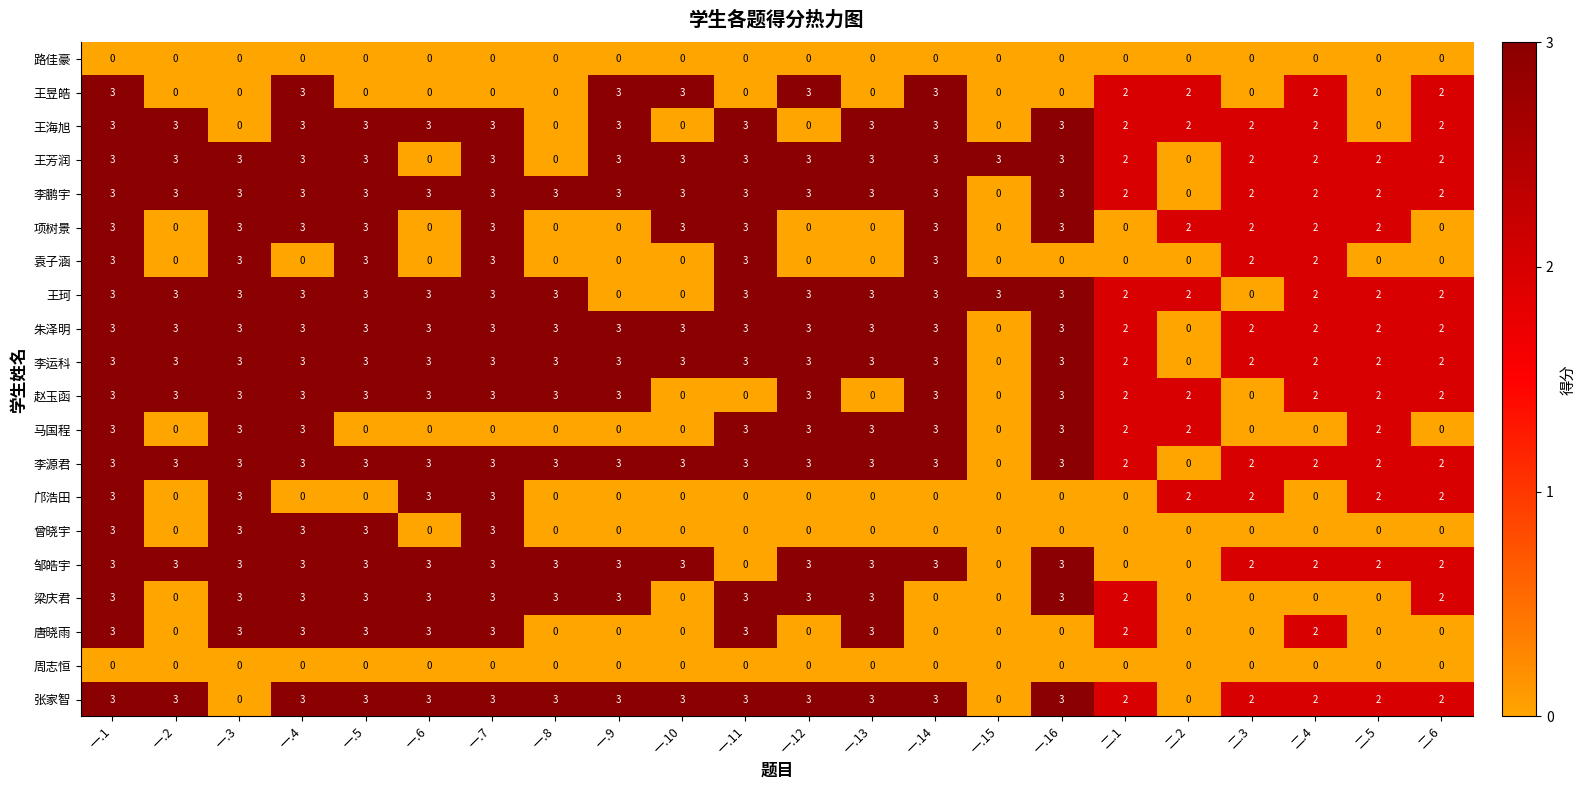

What is the greatest value displayed?

3